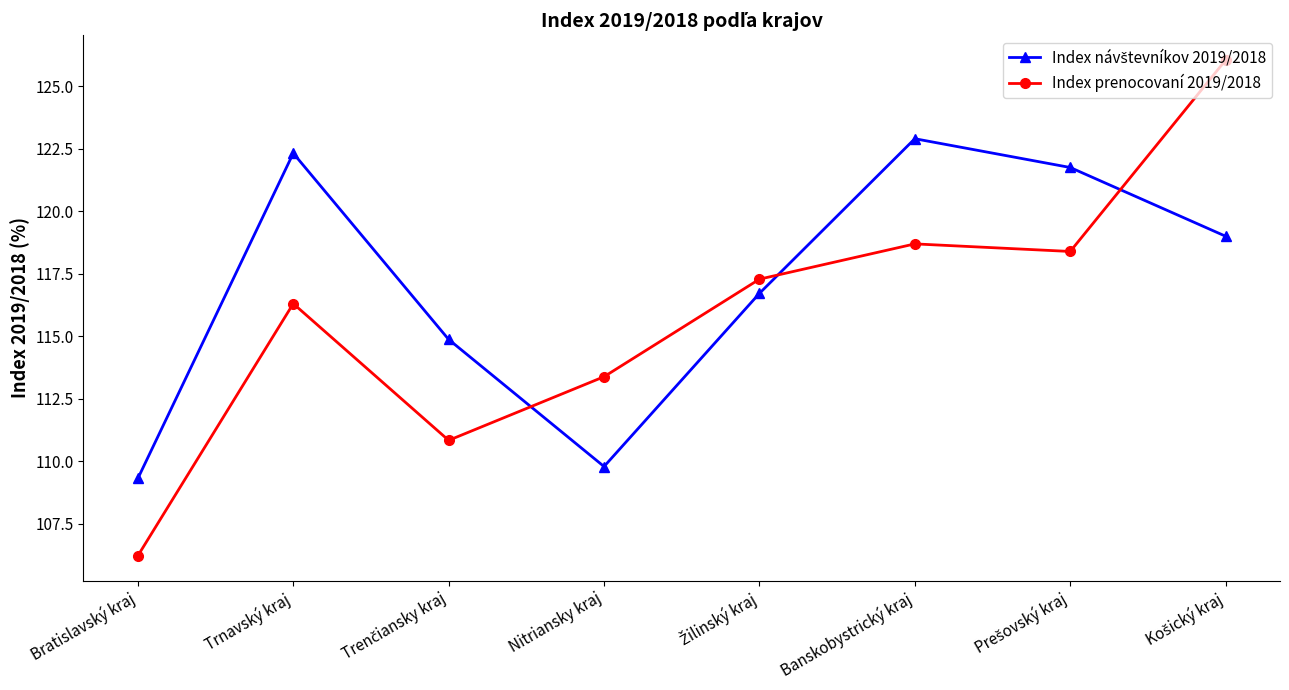

What is the difference between the maximum and minimum values in the Index prenocovaní 2019/2018 series?

19.8